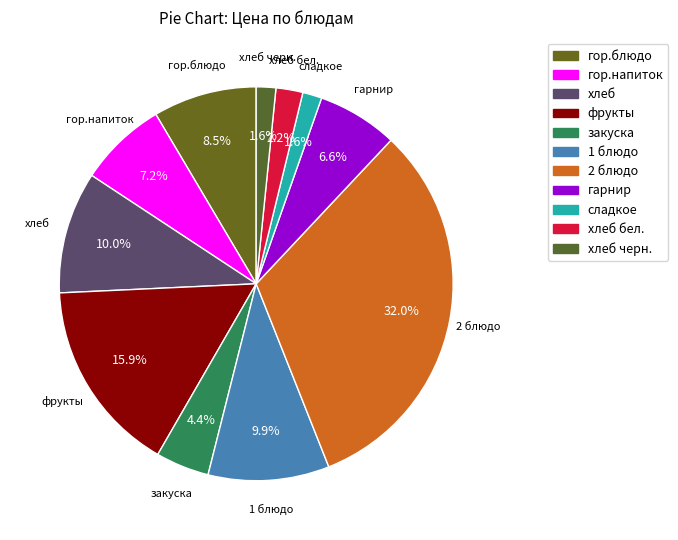

Count the number of slices in the pie.

11